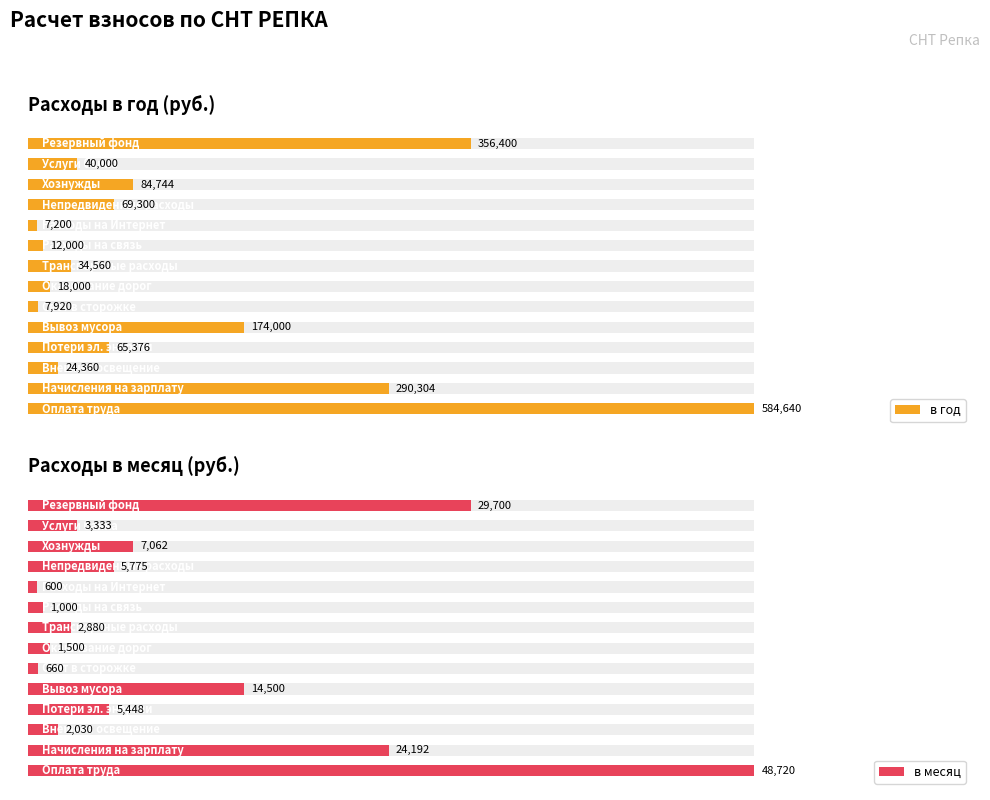

What is the minimum value for в месяц?

600